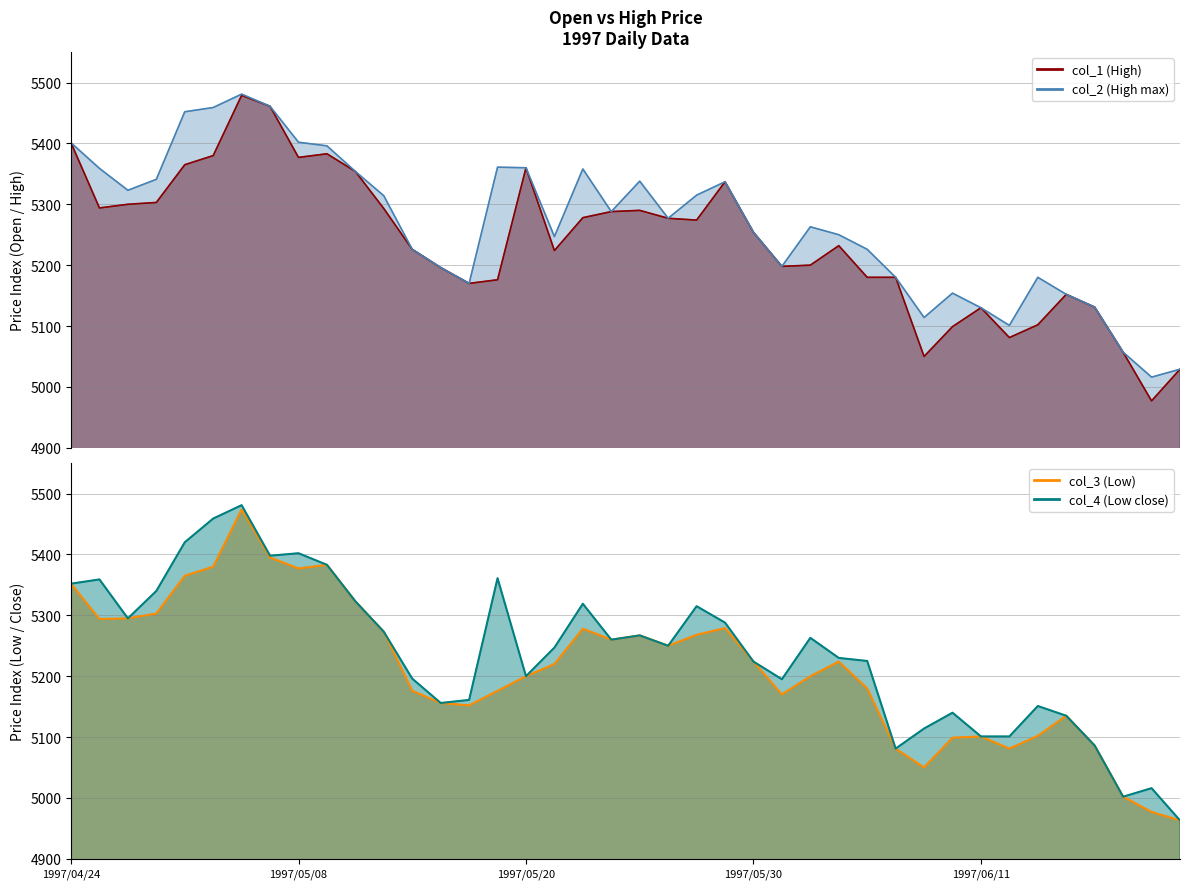

True or false: col_3 (Low) and col_4 (Low close) cross at least once.

False